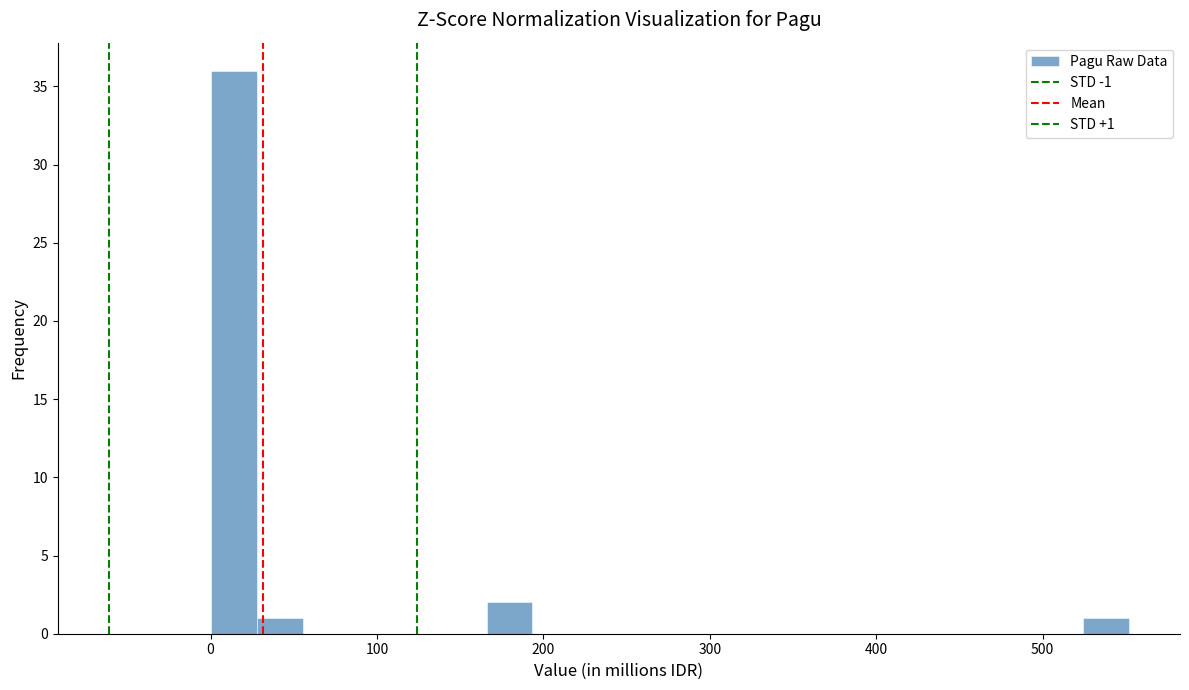

Read against the x-axis, roughly where is the centre of the tallest bar?

10